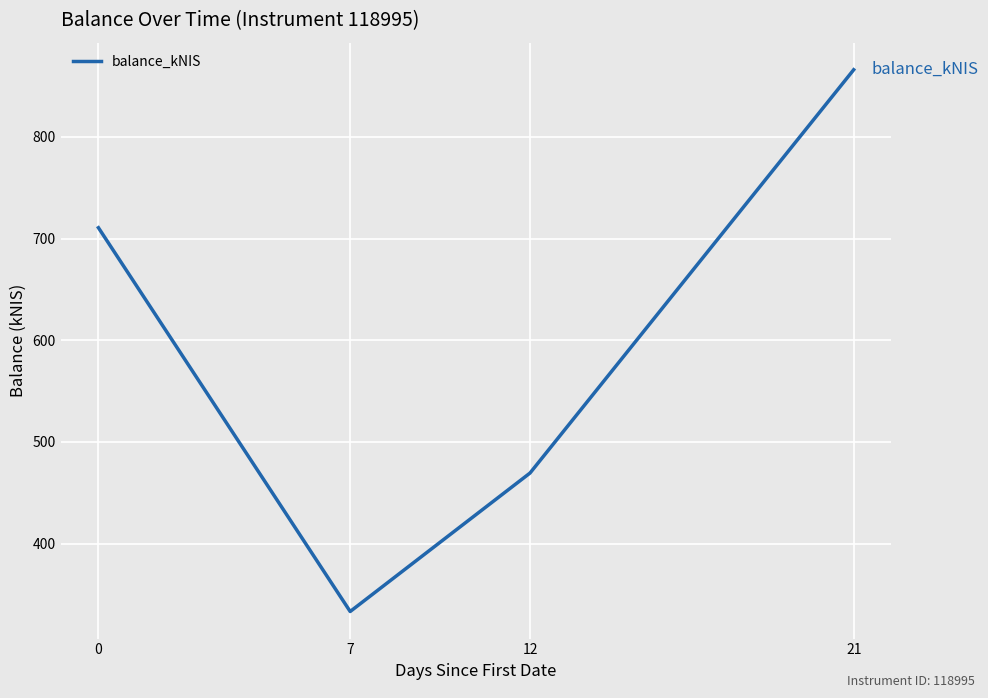

True or false: there are more than 2 points higher than both neighbors.

False